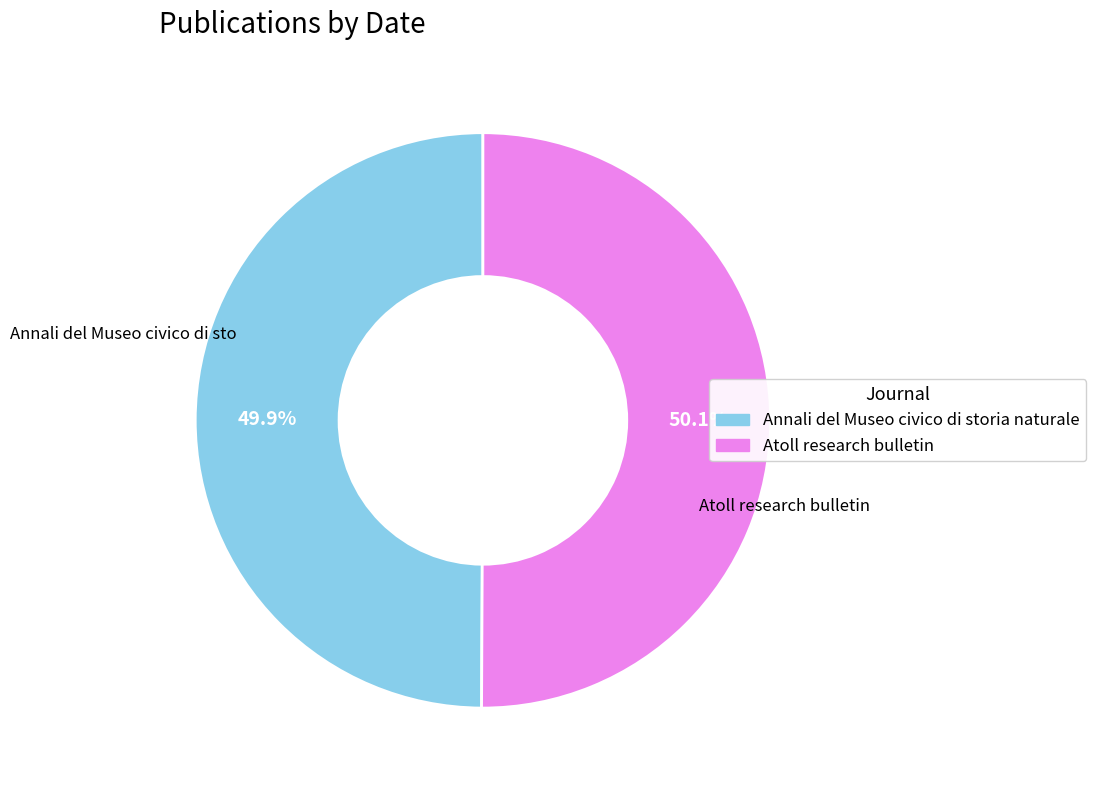

Approximately how many times larger is the value at Atoll research bulletin compared to Annali del Museo civico di storia naturale?

1.0